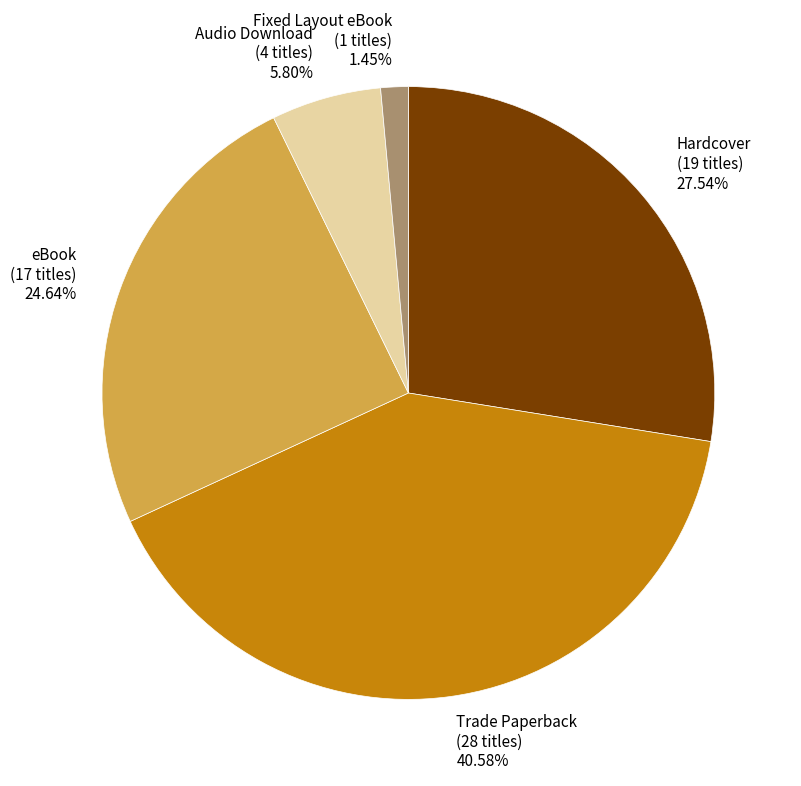

To the nearest percent, what is the average slice percentage?

20%